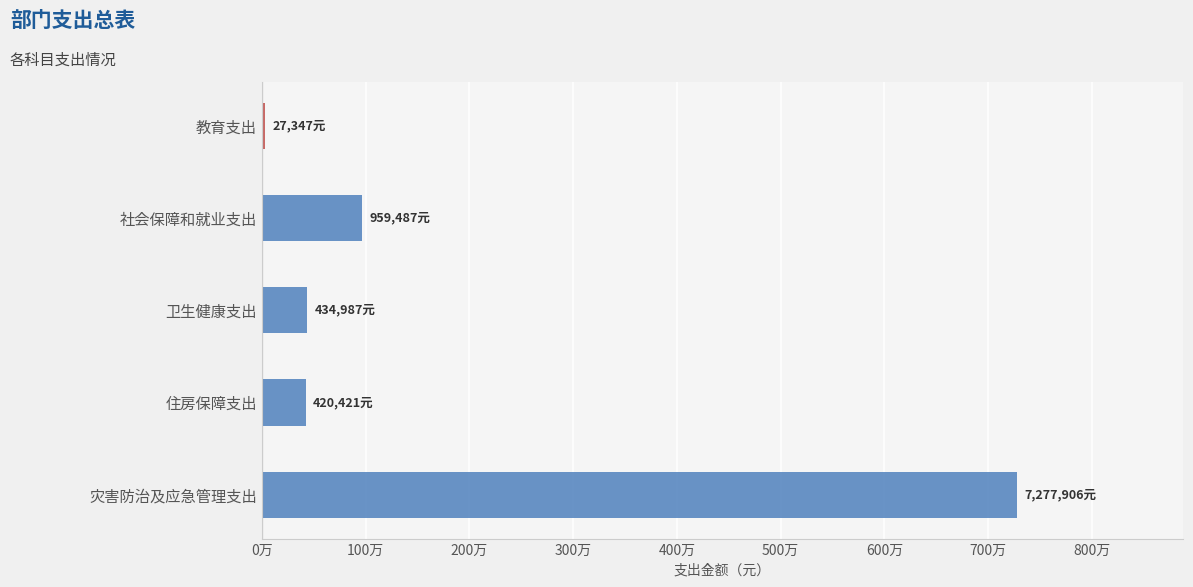

Are the bars horizontal?

Yes